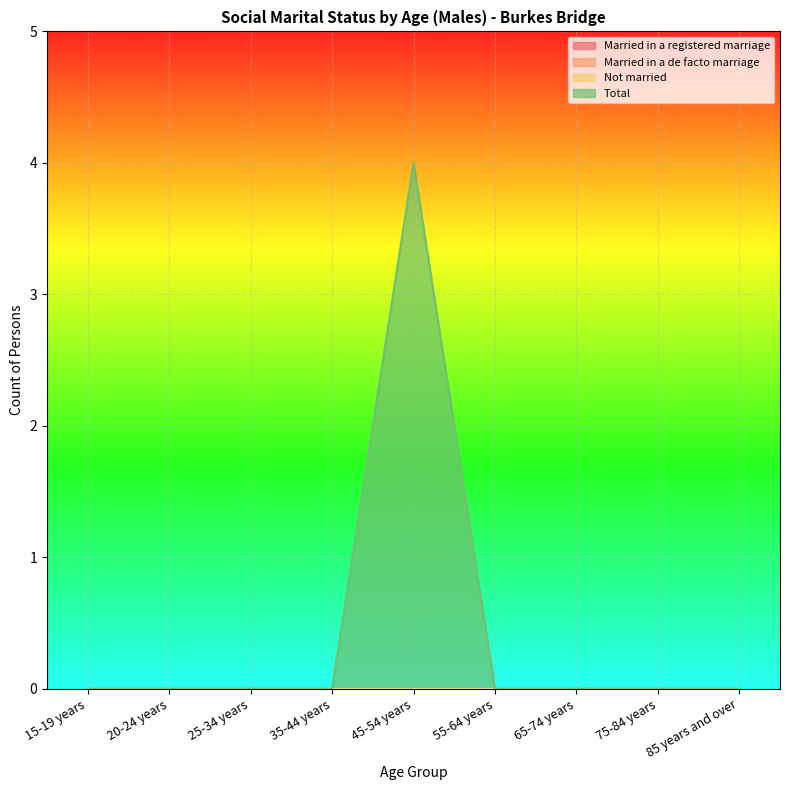

Reading left to right, list all the values displayed in this chart.

Married in a registered marriage: 15-19 years=0	20-24 years=0	25-34 years=0	35-44 years=0	45-54 years=0	55-64 years=0	65-74 years=0	75-84 years=0	85 years and over=0
Married in a de facto marriage: 15-19 years=0	20-24 years=0	25-34 years=0	35-44 years=0	45-54 years=0	55-64 years=0	65-74 years=0	75-84 years=0	85 years and over=0
Not married: 15-19 years=0	20-24 years=0	25-34 years=0	35-44 years=0	45-54 years=0	55-64 years=0	65-74 years=0	75-84 years=0	85 years and over=0
Total: 15-19 years=0	20-24 years=0	25-34 years=0	35-44 years=0	45-54 years=4	55-64 years=0	65-74 years=0	75-84 years=0	85 years and over=0